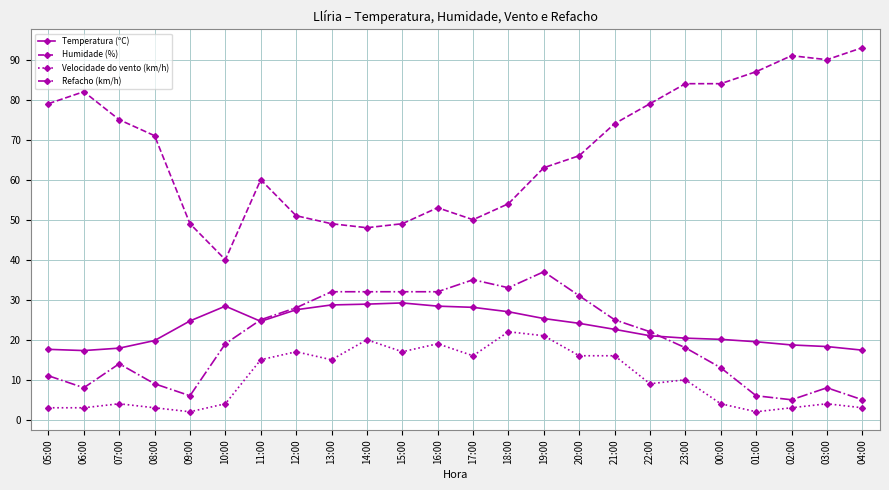

Which series changed the most between 05:00 and 09:00?

Humidade (%)